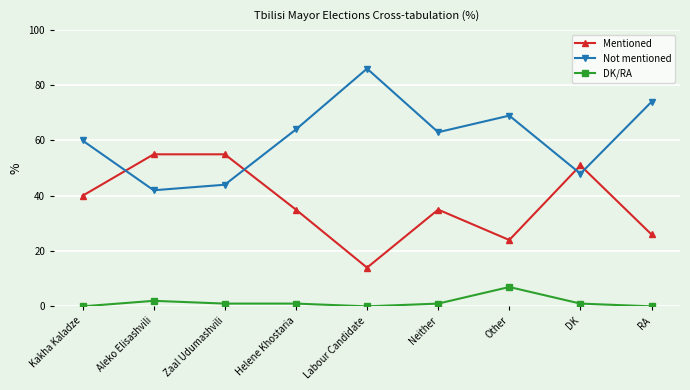

How many data points does each series have?

9